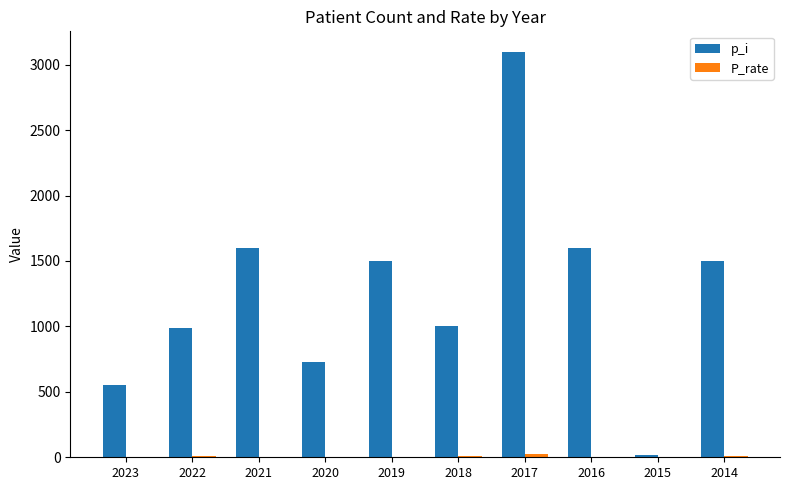

Which series changed the most between 2017 and 2016?

p_i